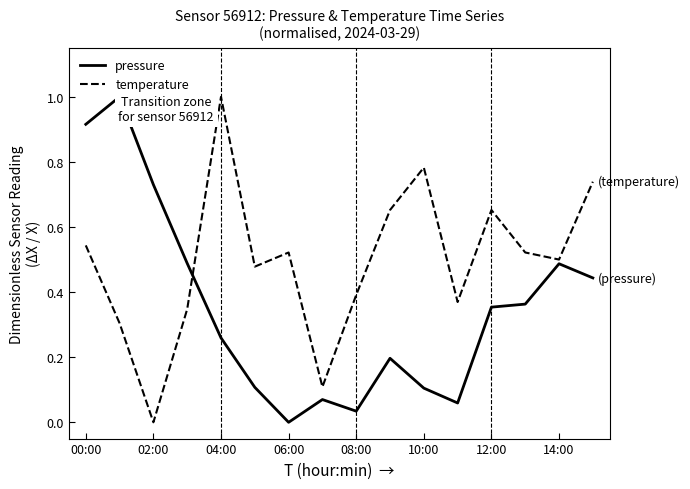

Which series has the largest range (max minus min)?

pressure